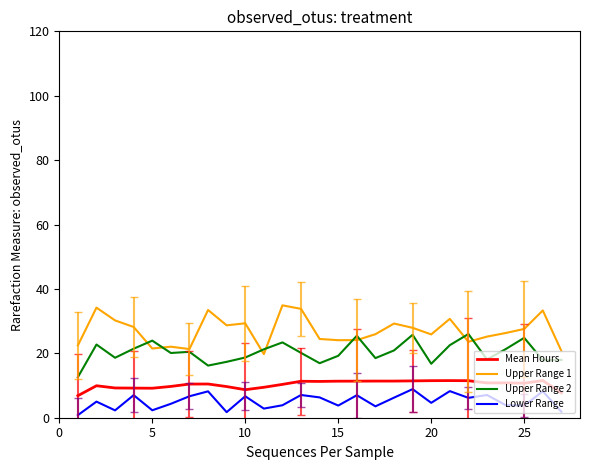

Which series has the largest range (max minus min)?

Upper Range 1